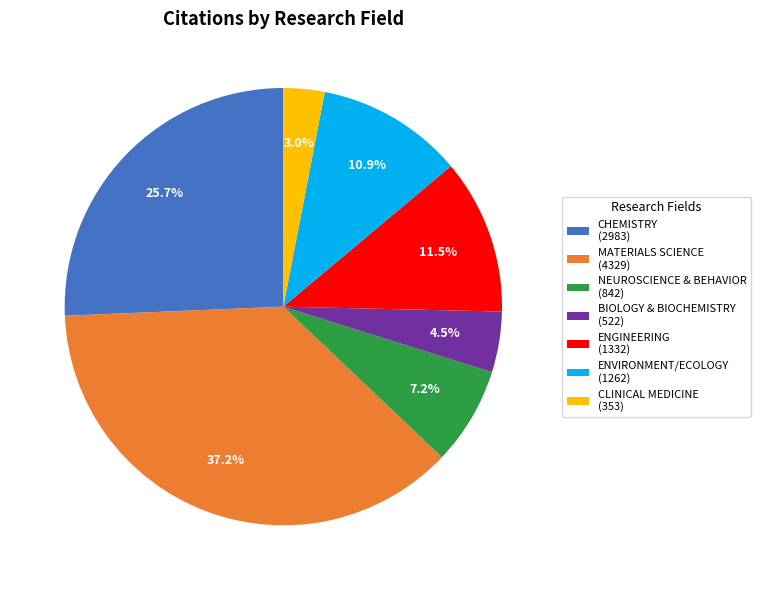

To the nearest percent, what is the difference between the CLINICAL MEDICINE and CHEMISTRY slice percentages?

23%